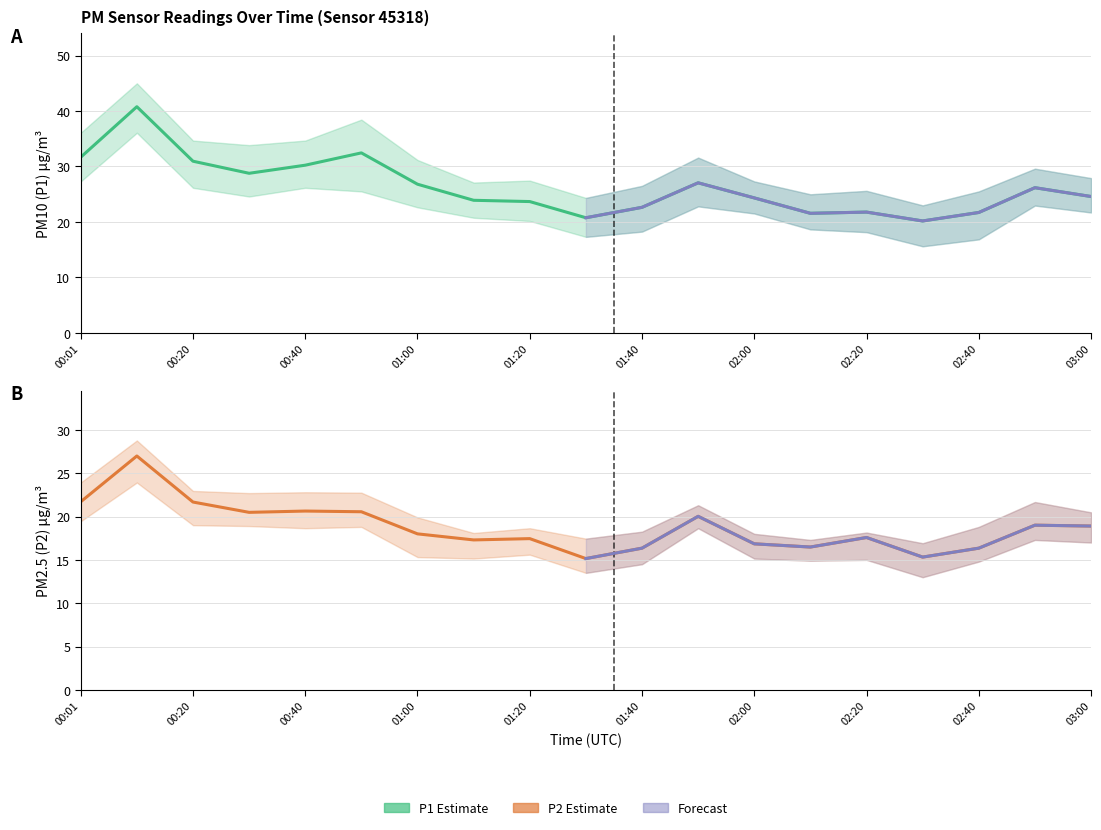

Which series has the largest range (max minus min)?

P1 (PM10)